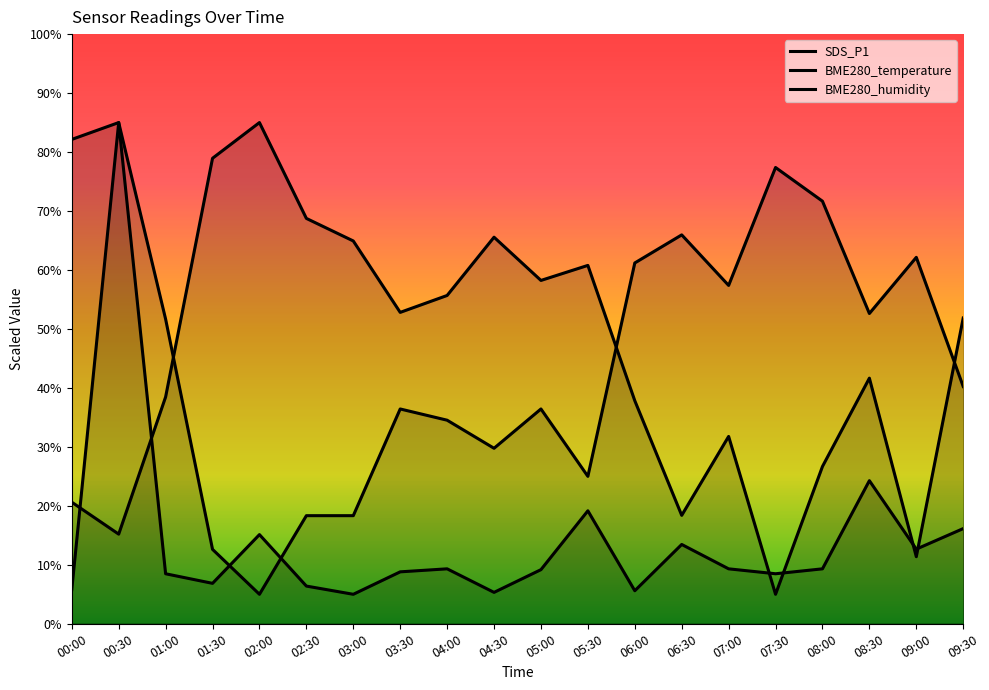

How many interior local valleys does the BME280_temperature series have?

5